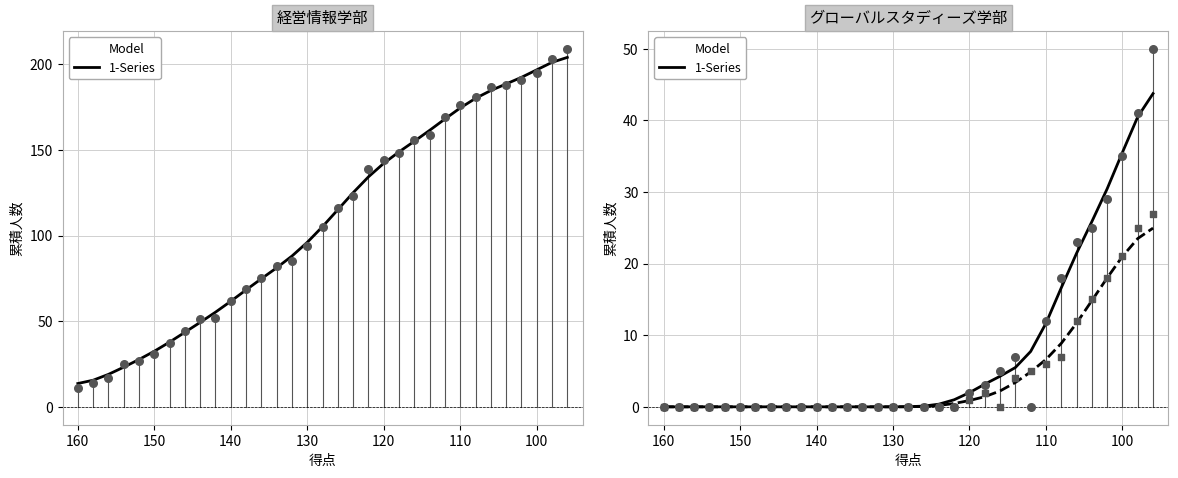

Which series has the largest total across all categories?

経営情報 (今年)